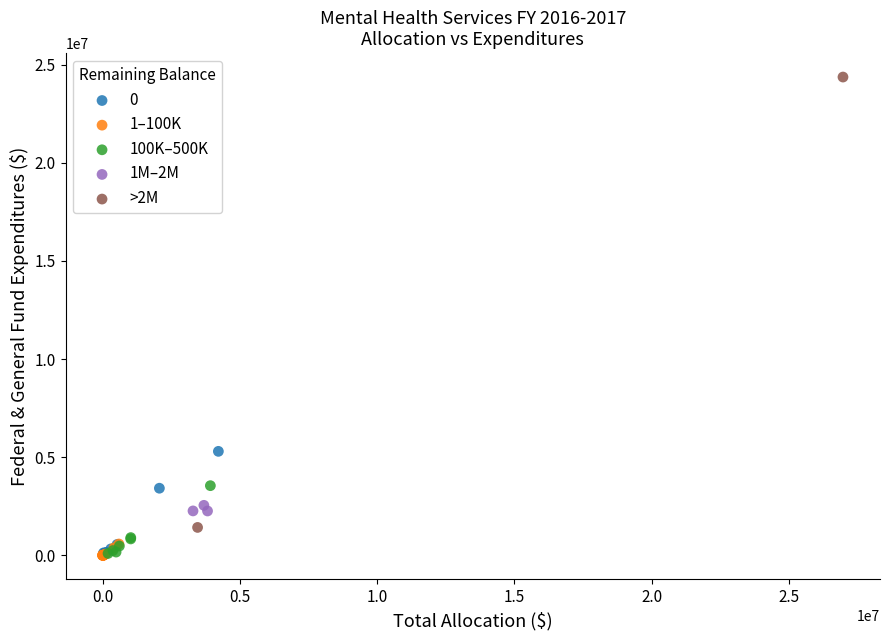

What are all the series names shown in the legend?

0, 1–100K, 100K–500K, 1M–2M, >2M